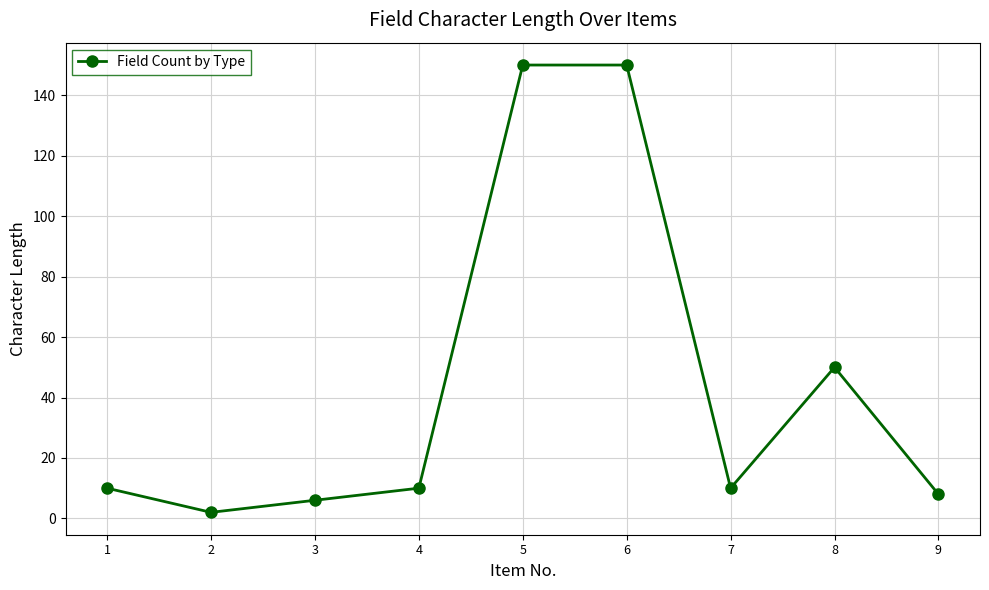

The chart shows a value of 10 at 7. True or false?

True